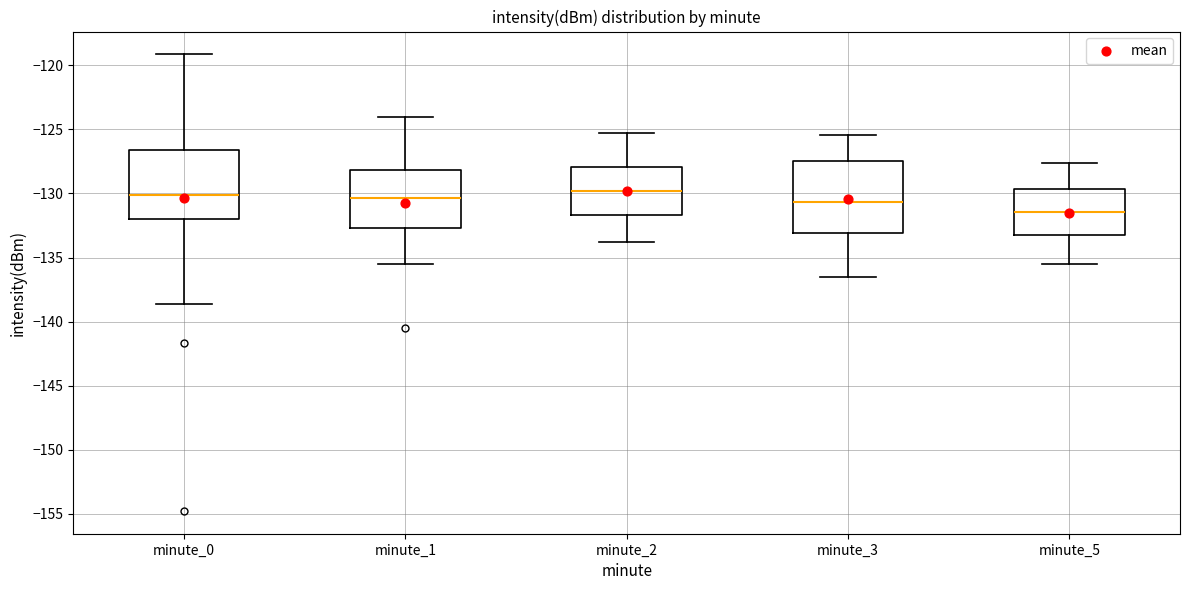

Reading left to right, transcribe this box plot: for each box, give where its median line is, the range the box spans, and where its two whiskers end, as read against the y-axis. The values are not printed on the chart, so give them approximately, as read against the axis.

minute_0: median -130.0, box -132.0 to -126.5, whiskers -138.5 to -119.0
minute_1: median -130.5, box -132.5 to -128.0, whiskers -135.5 to -124.0
minute_2: median -130.0, box -131.5 to -128.0, whiskers -134.0 to -125.5
minute_3: median -130.5, box -133.0 to -127.5, whiskers -136.5 to -125.5
minute_5: median -131.5, box -133.0 to -129.5, whiskers -135.5 to -127.5